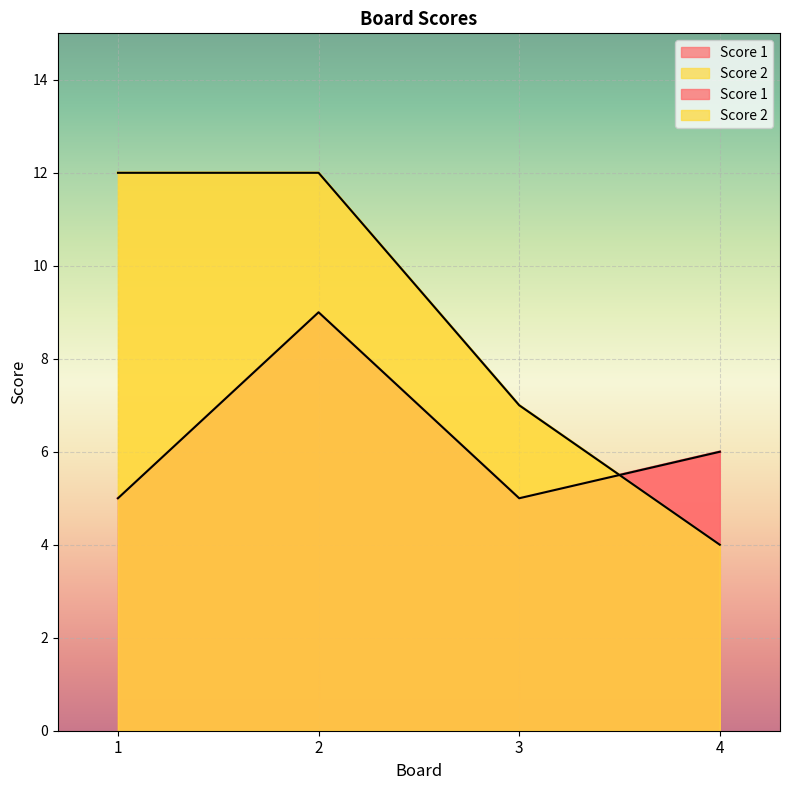

Where does the Score 1 series first go above 6?

2